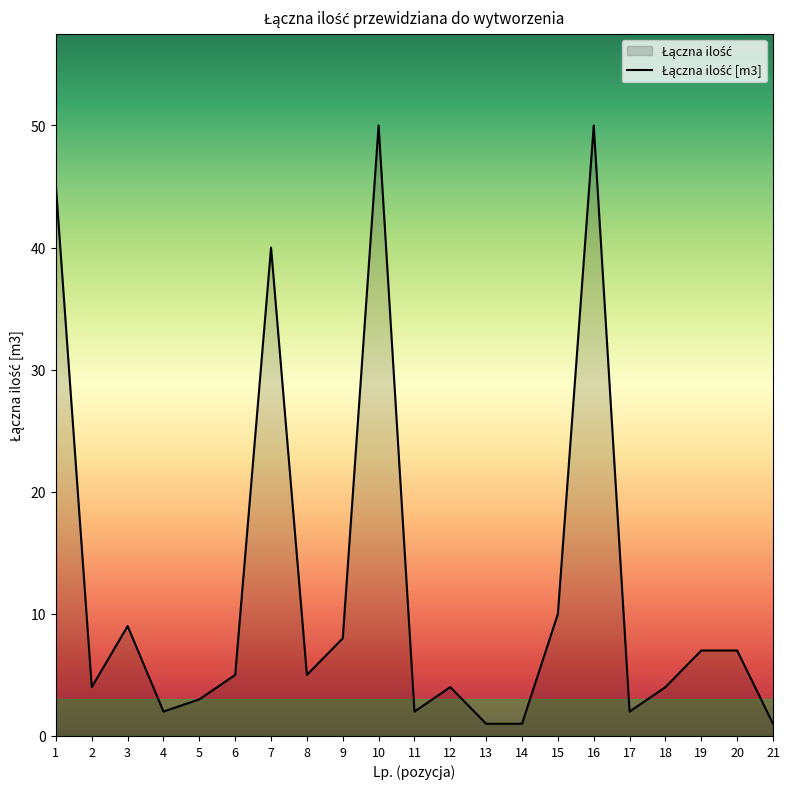

Reading left to right, transcribe all the data shown in this chart.

1=45	2=4	3=9	4=2	5=3	6=5	7=40	8=5	9=8	10=50	11=2	12=4	13=1	14=1	15=10	16=50	17=2	18=4	19=7	20=7	21=1